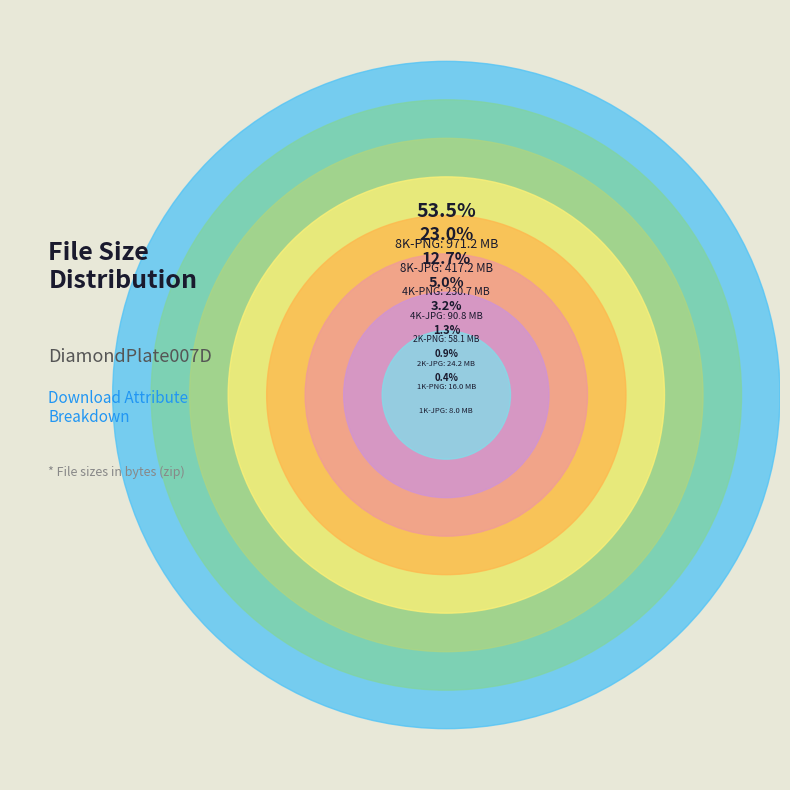

Rank the categories by value from lowest to highest.

1K-JPG, 1K-PNG, 2K-JPG, 2K-PNG, 4K-JPG, 4K-PNG, 8K-JPG, 8K-PNG